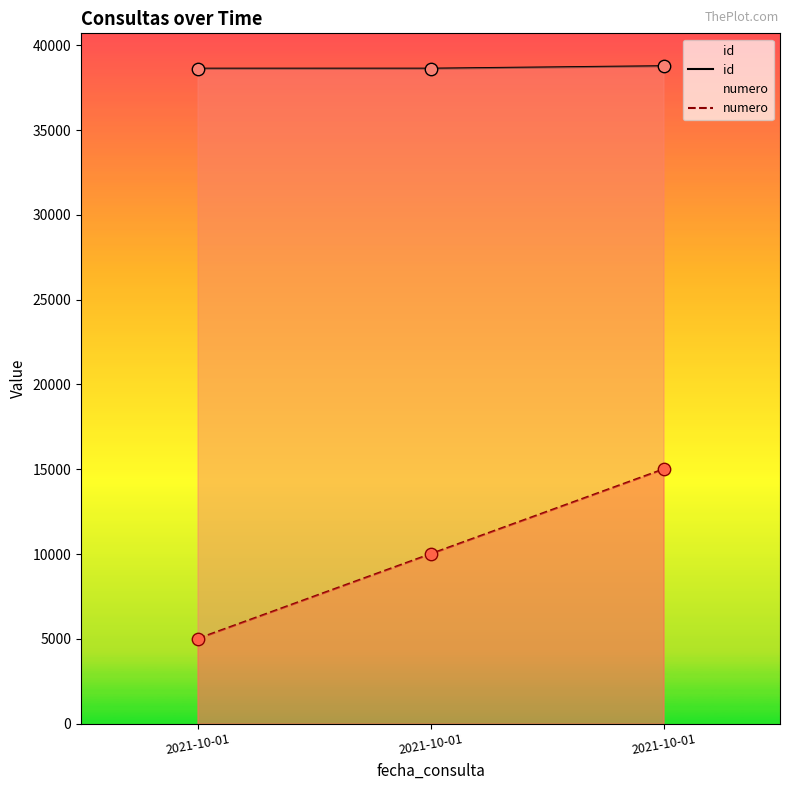

Which series has the largest Y range (max minus min)?

numero